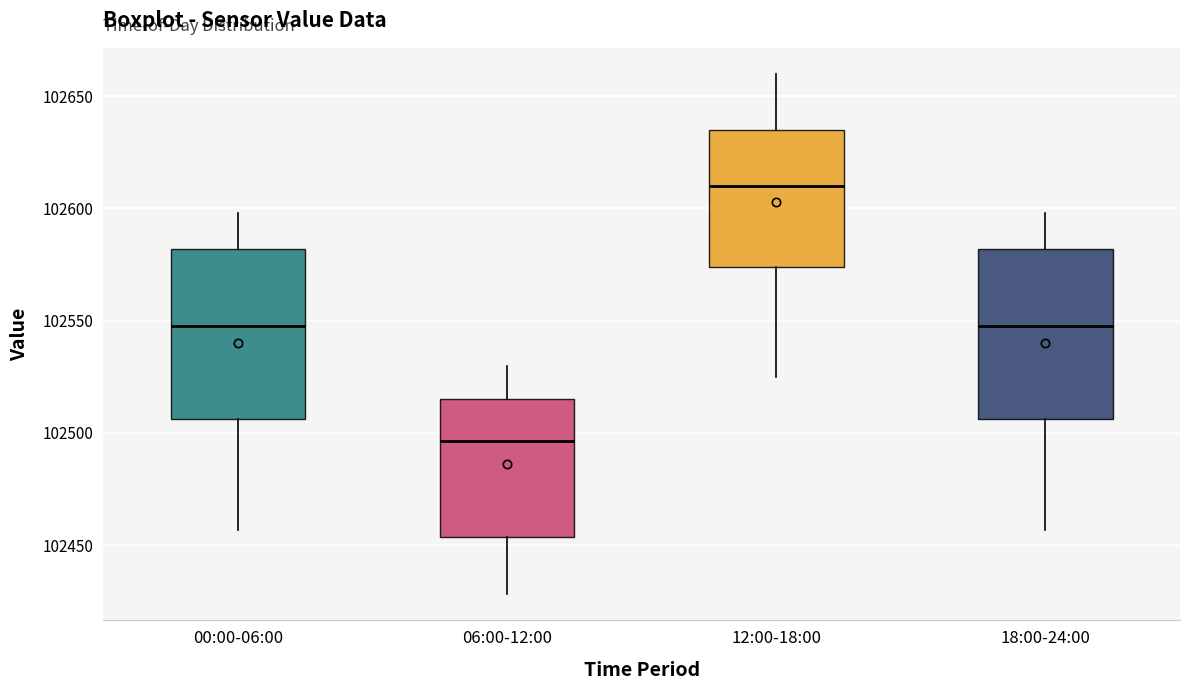

Reading left to right, read every box against the y-axis: the position of its median line, the range the box covers, and the ends of its whiskers. The values are not printed on the chart, so give them approximately, as read against the axis.

00:00-06:00: median 102550, box 102505 to 102580, whiskers 102455 to 102600
06:00-12:00: median 102495, box 102455 to 102515, whiskers 102430 to 102530
12:00-18:00: median 102610, box 102575 to 102635, whiskers 102525 to 102660
18:00-24:00: median 102550, box 102505 to 102580, whiskers 102455 to 102600